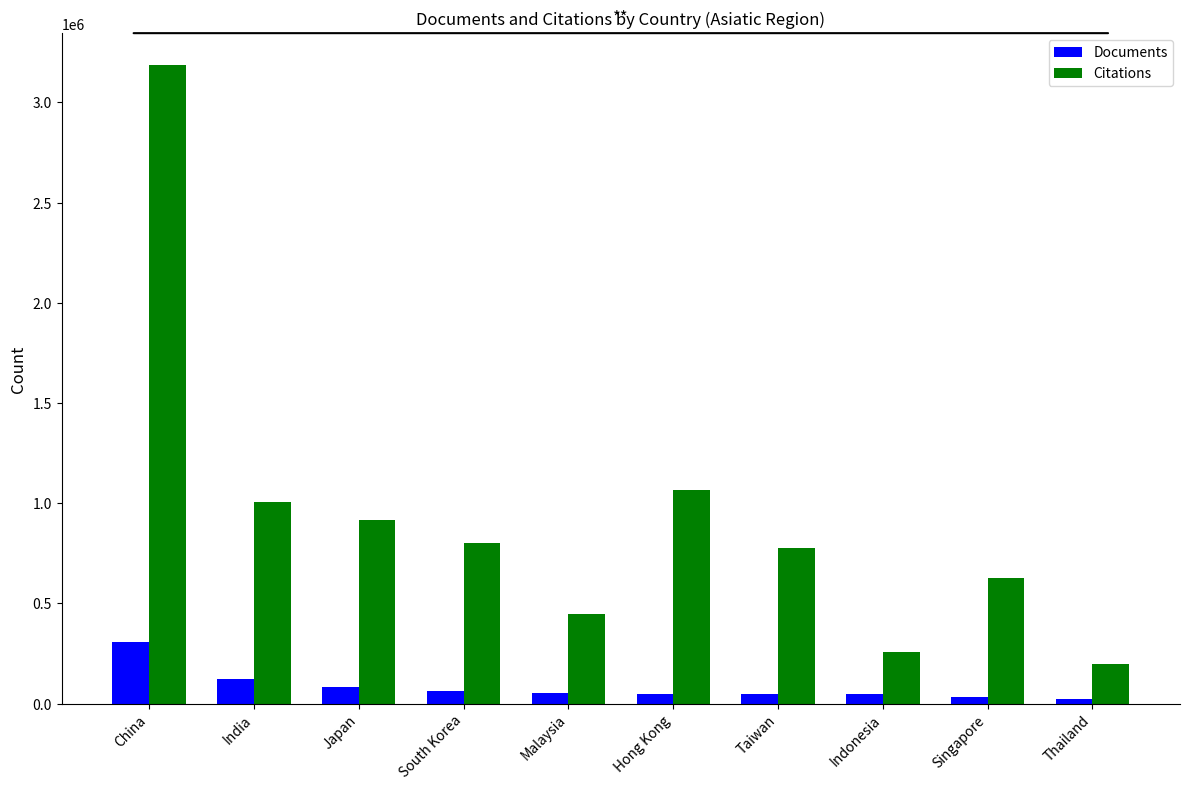

Between South Korea and Malaysia, which series saw the biggest shift?

Citations